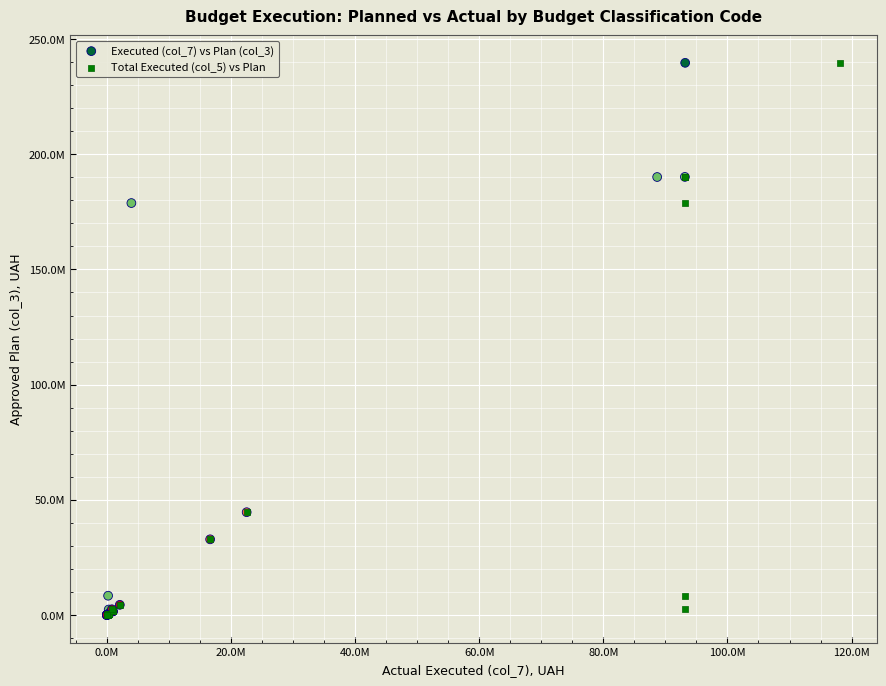

What are all the series names shown in the legend?

Executed (col_7) vs Plan (col_3), Total Executed (col_5) vs Plan